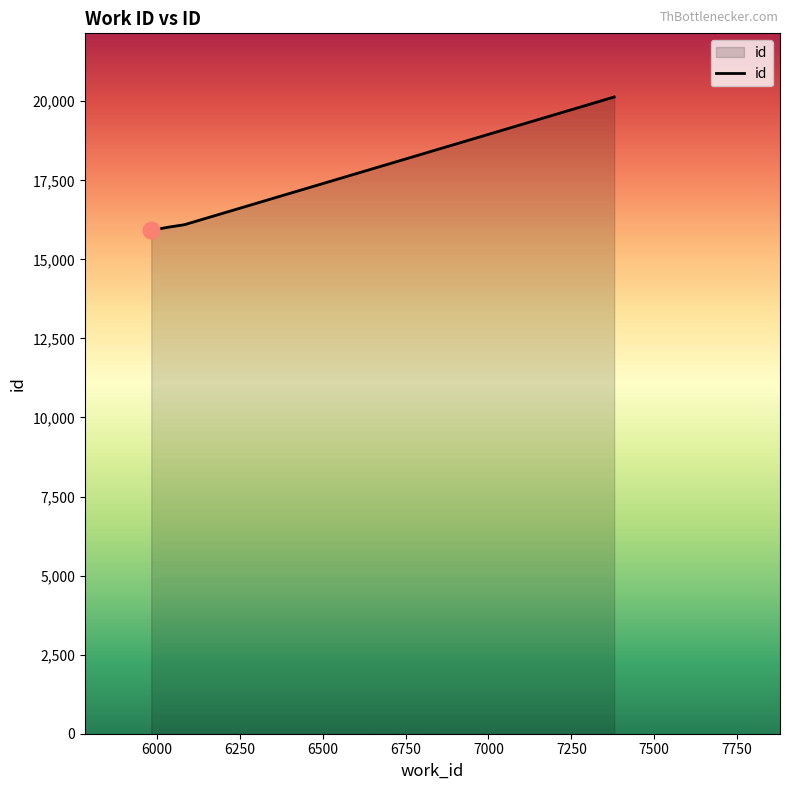

What is the difference between the maximum and second lowest values?

4128